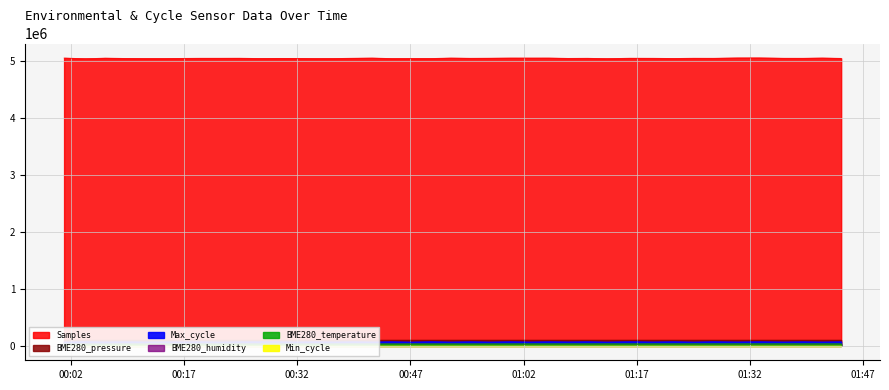

Which series has the largest range (max minus min)?

Samples